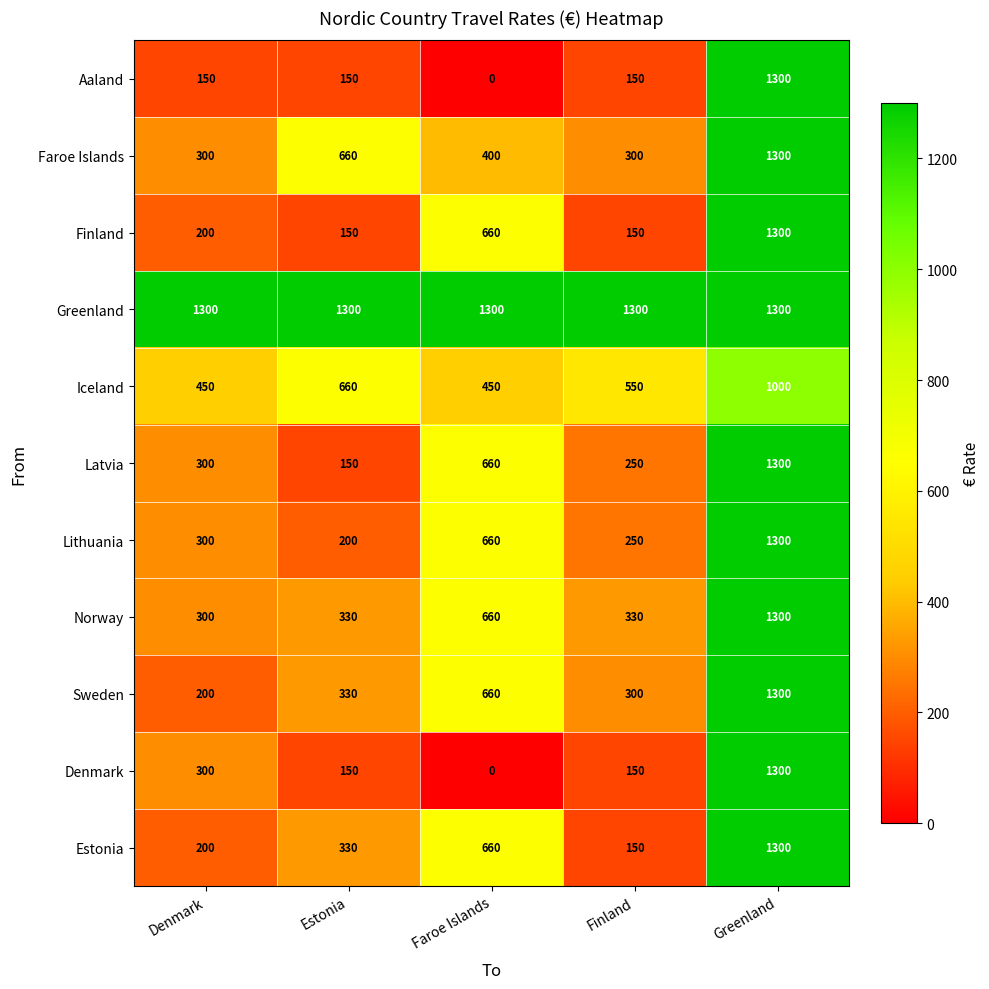

What is the sum of all Iceland values?

3110